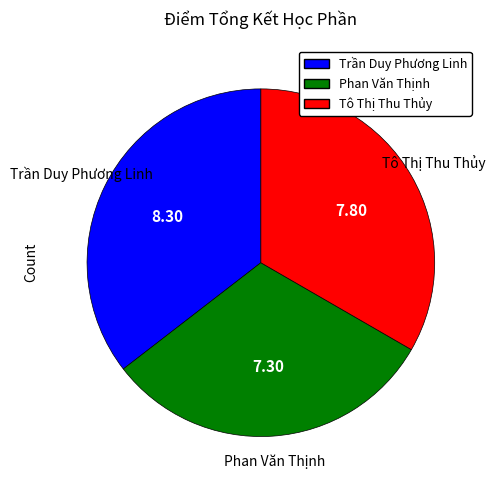

True or false: Phan Văn Thịnh accounts for 31% of the total.

True